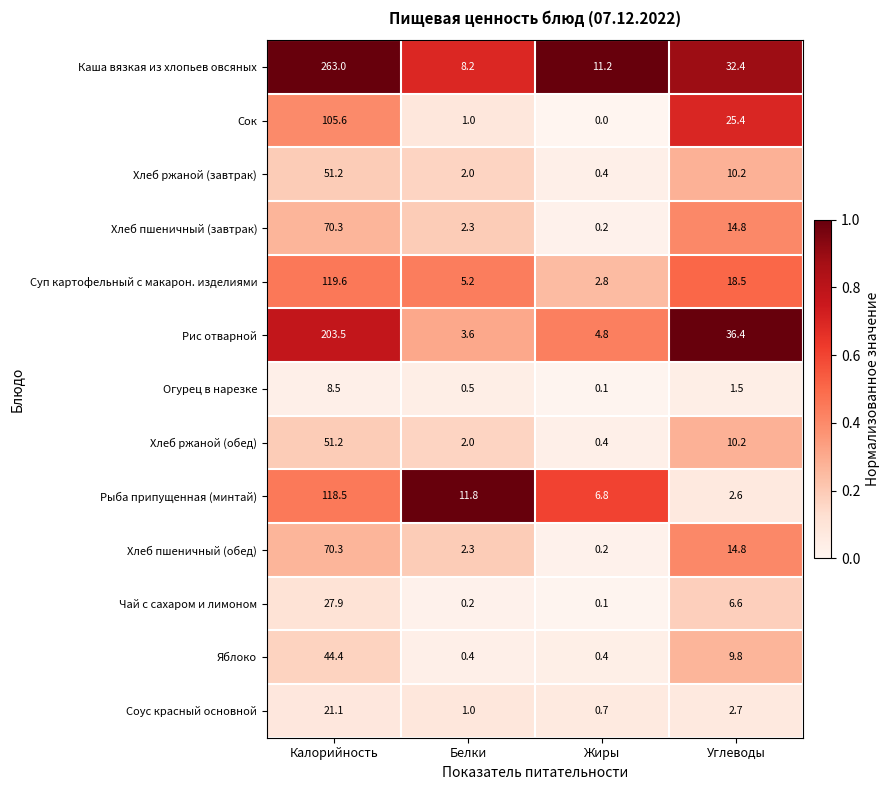

Where is Сок nearest to the value 52?

Углеводы